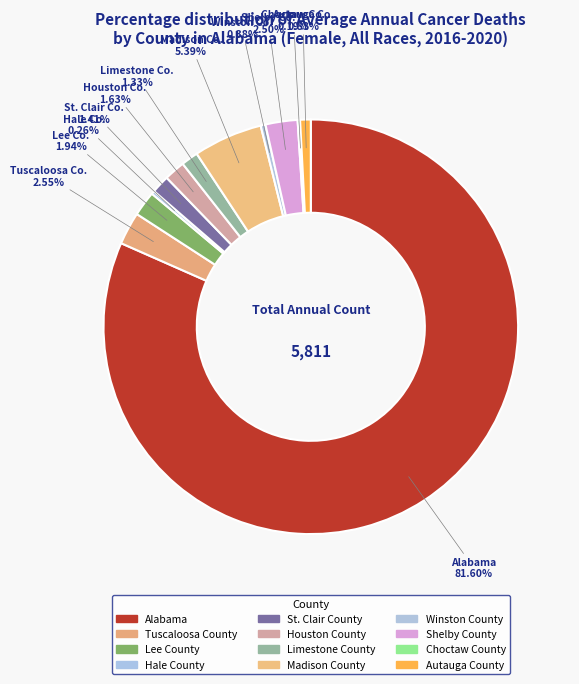

Approximately how many times larger is the value at Alabama compared to Madison County?

15.2